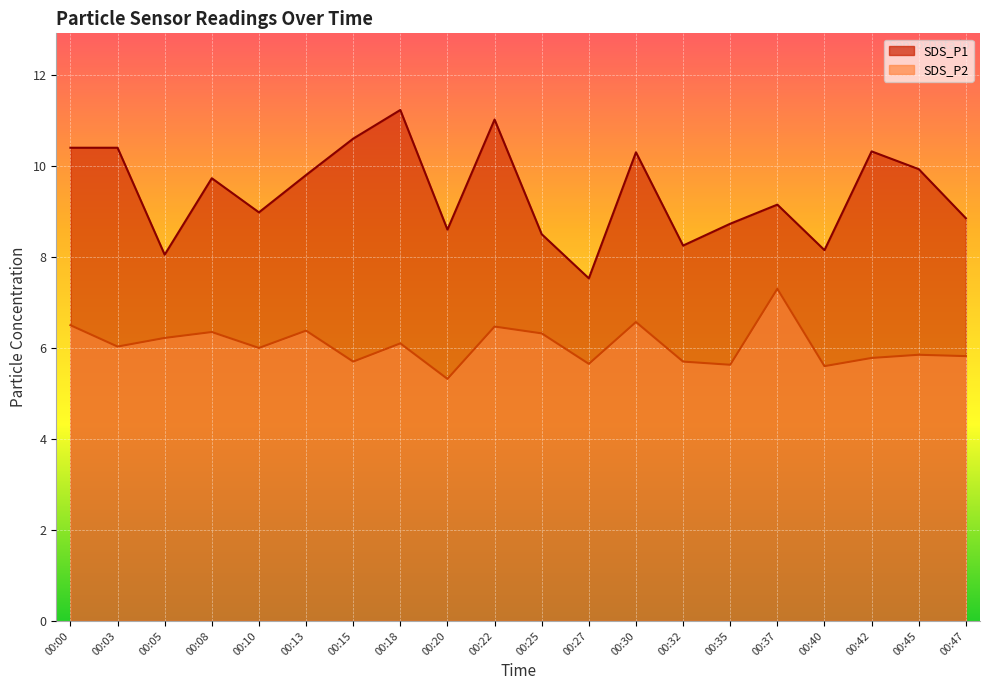

List the series in order of their peak value, lowest first.

SDS_P2, SDS_P1